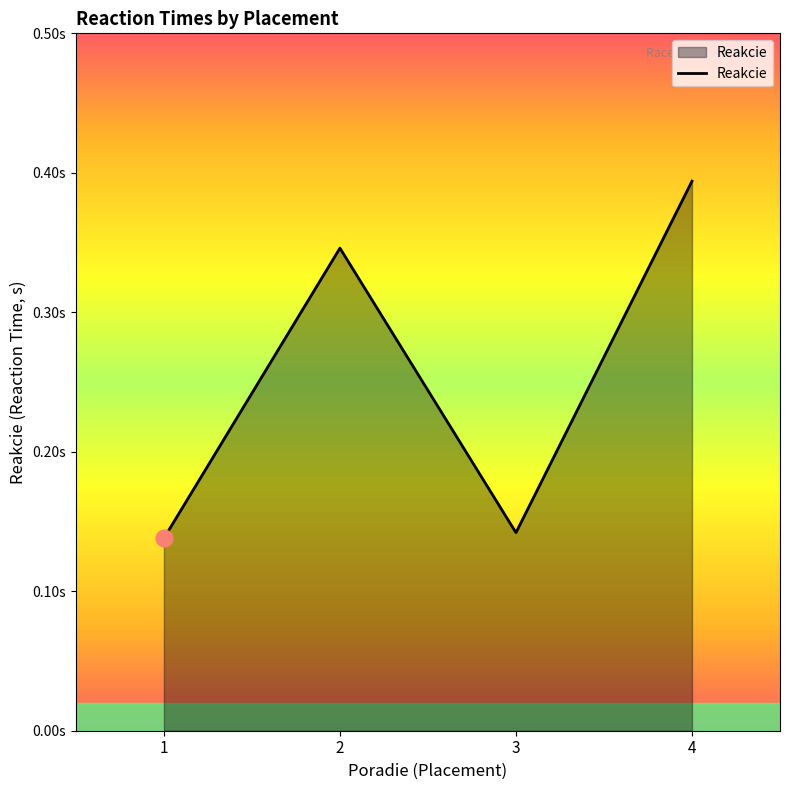

What is the maximum value shown in the chart?

0.4